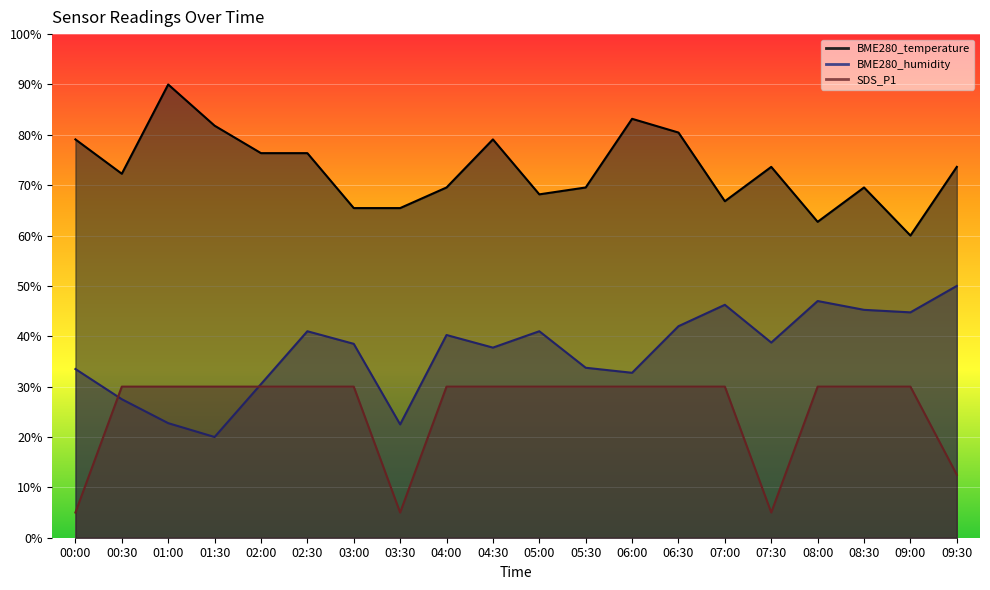

What is the average value of the SDS_P1 series?

25.4